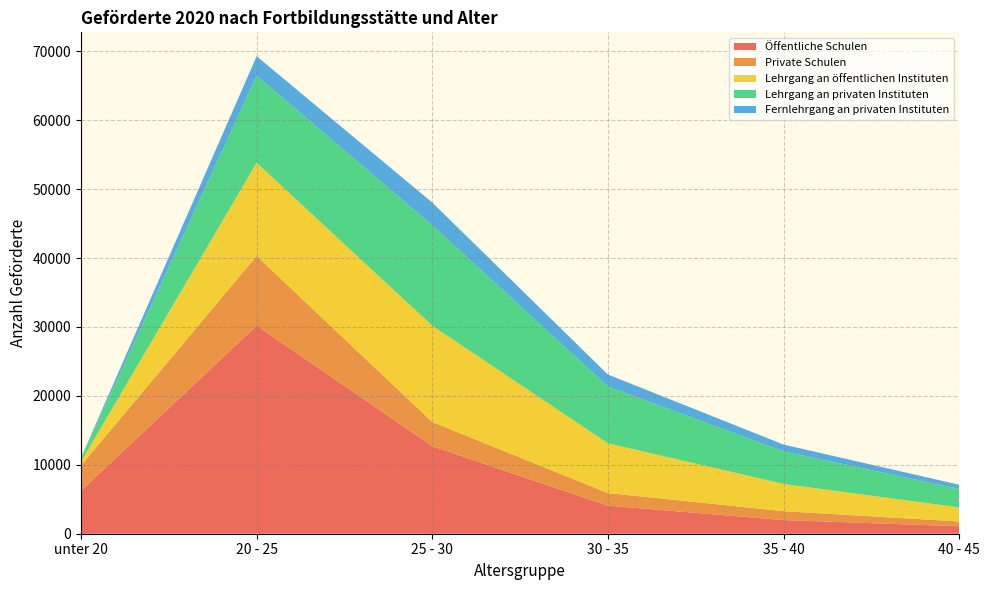

Reading left to right, transcribe all the data shown in this chart.

Öffentliche Schulen: 6231	30197	12704	4072	1984	1080
Private Schulen: 3672	10110	3511	1833	1290	697
Lehrgang an öffentlichen Instituten: 574	13525	13973	7217	3953	2042
Lehrgang an privaten Instituten: 479	12640	14585	8245	4726	2685
Fernlehrgang an privaten Instituten: 51	2822	3285	1732	986	603